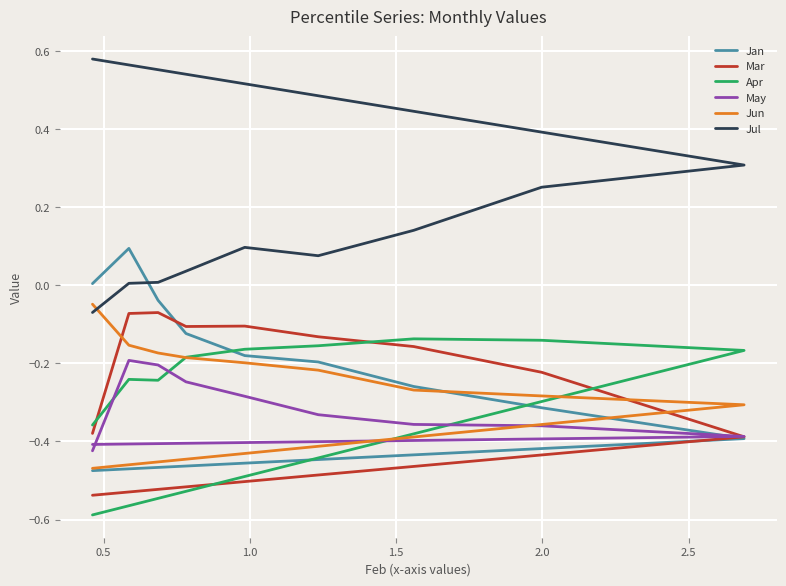

How many values in the Jan series exceed 0?

2